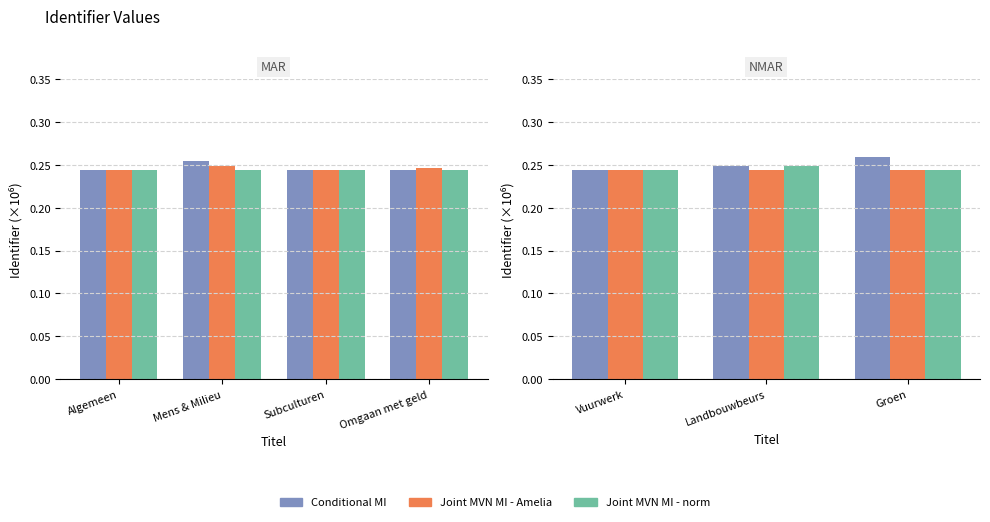

Which series has the widest spread of values?

Conditional MI